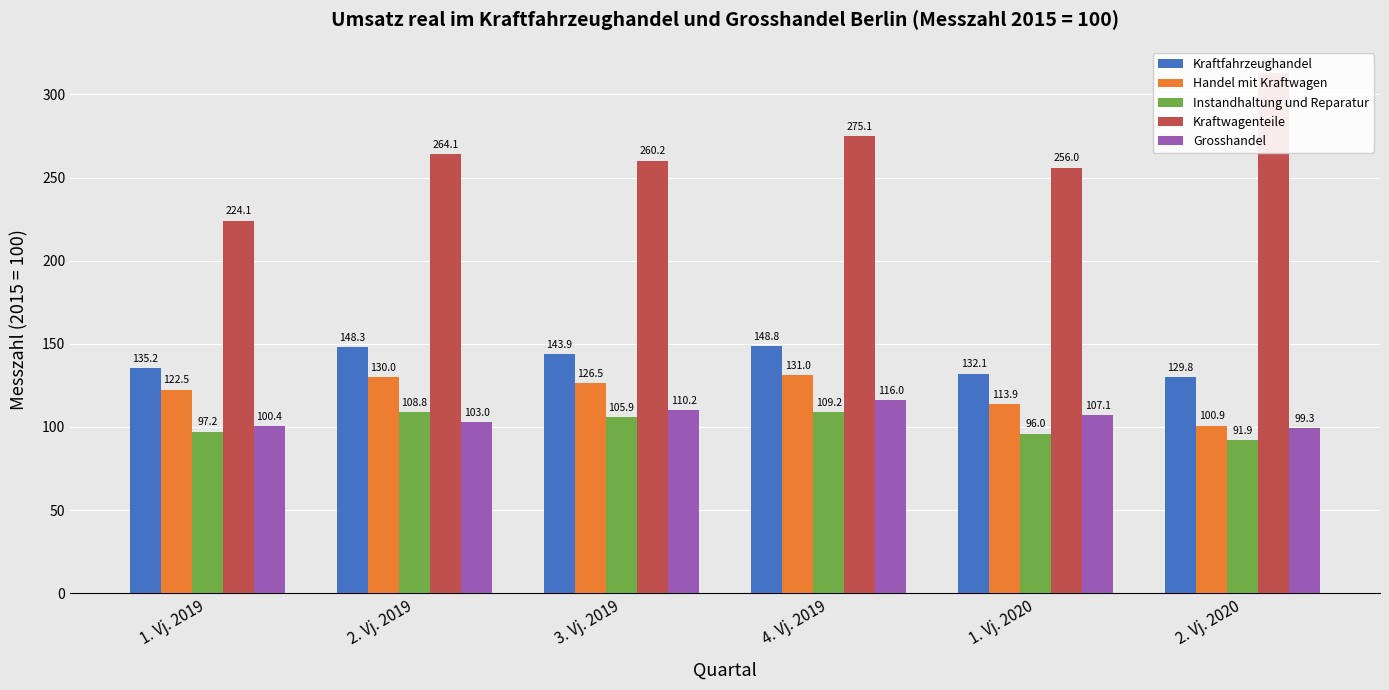

At which category is the sum across all series the highest?

4. Vj. 2019